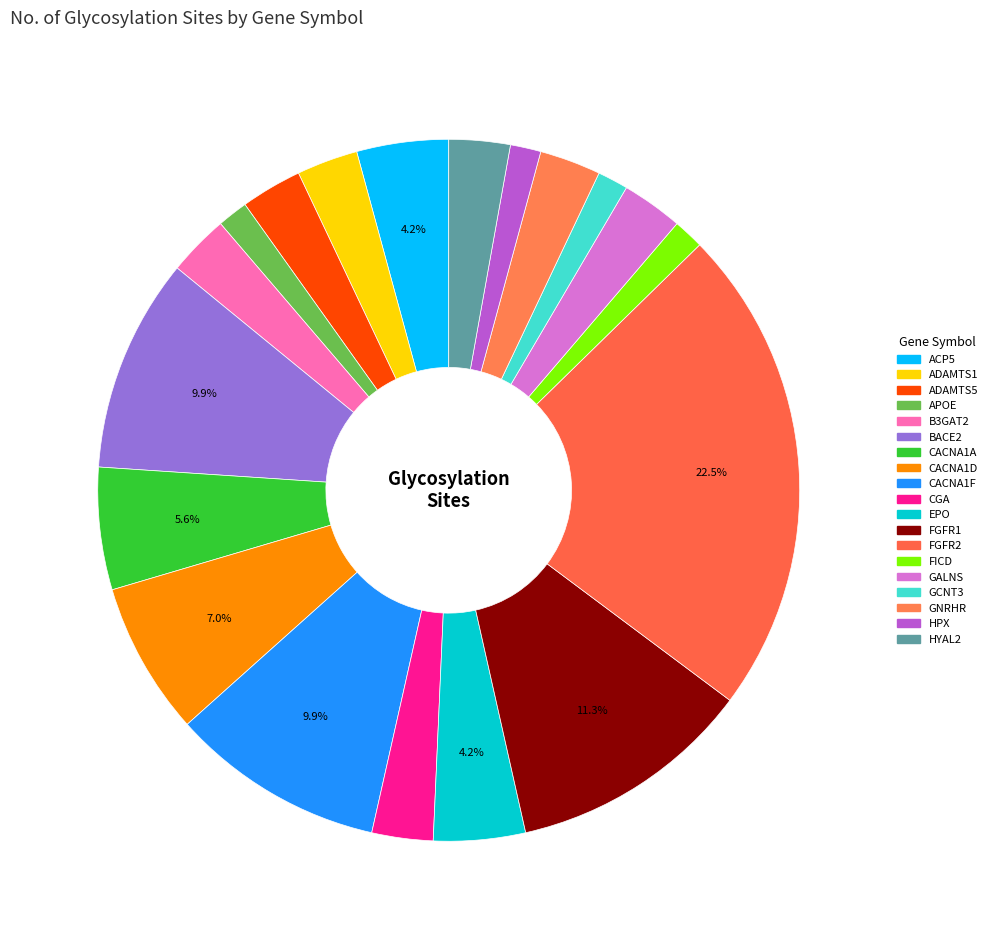

Count the number of slices in the pie.

19